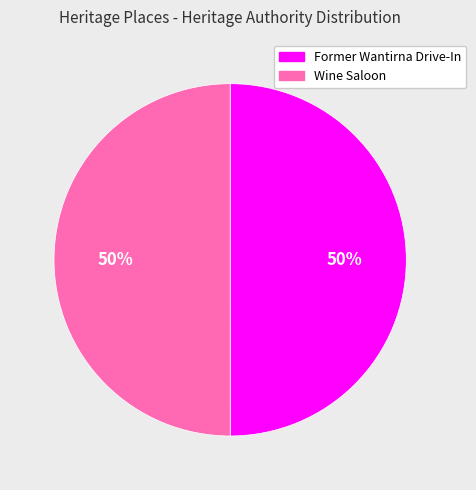

The Wine Saloon slice represents 50% of the pie. True or false?

True